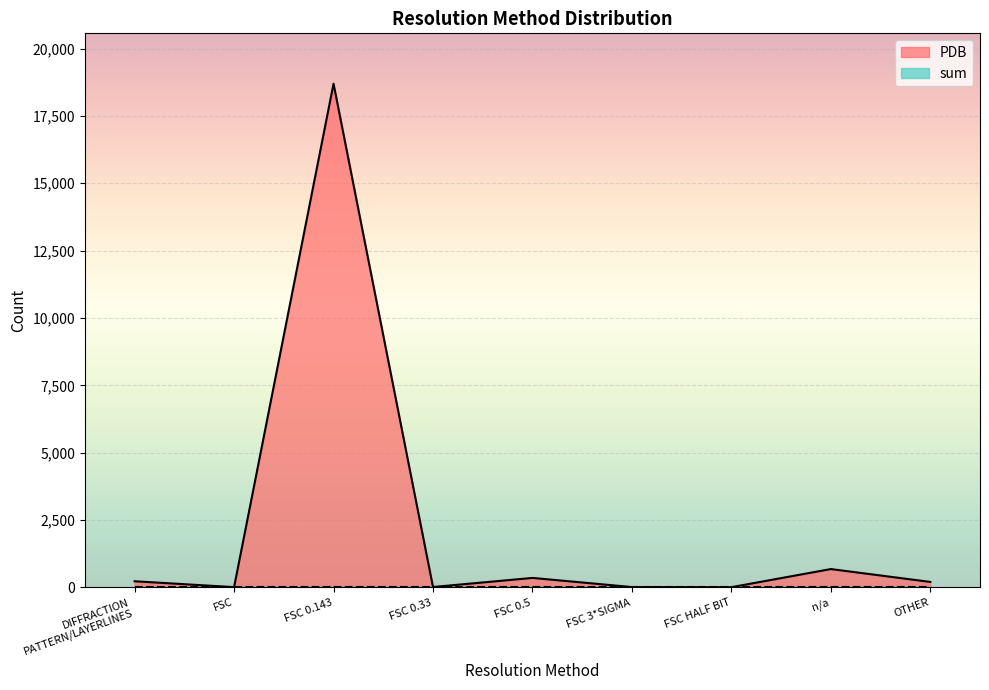

The chart shows a value of 18696 at FSC 0.143. True or false?

True